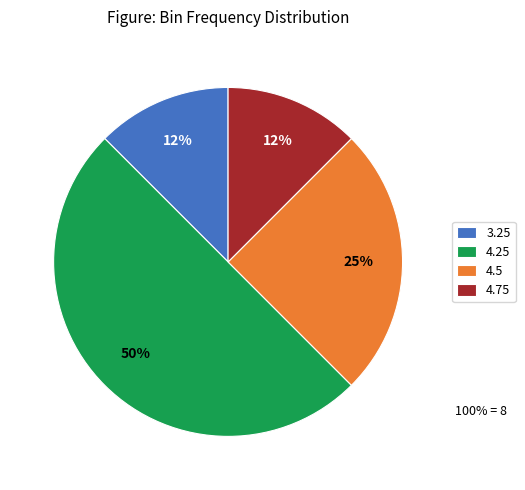

Do 4.5 and 3.25 together represent more than half of the pie?

No